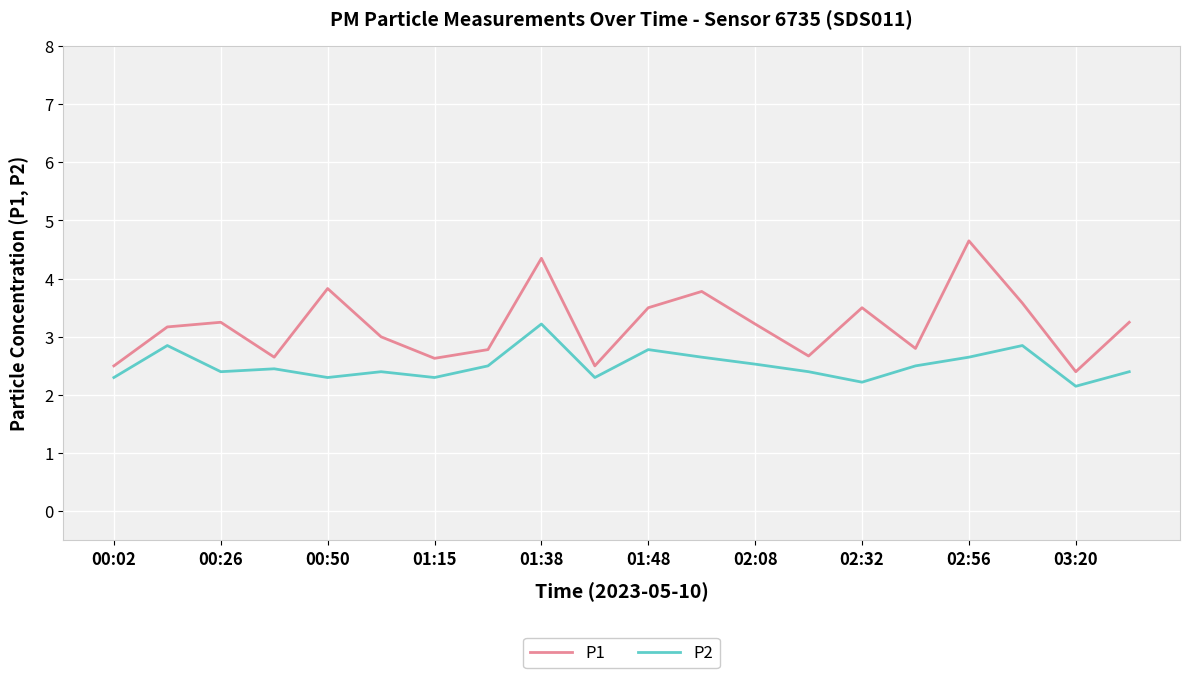

How many series are shown in this chart?

2